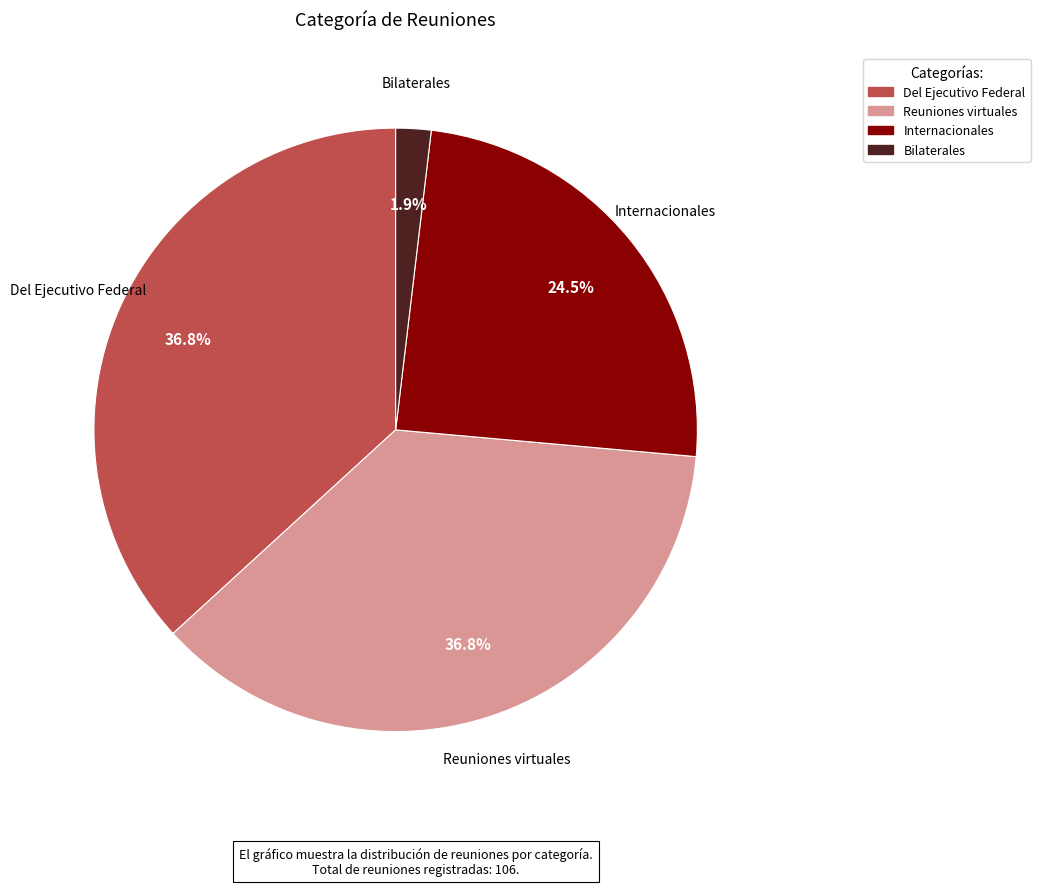

How many segments does this pie chart have?

4